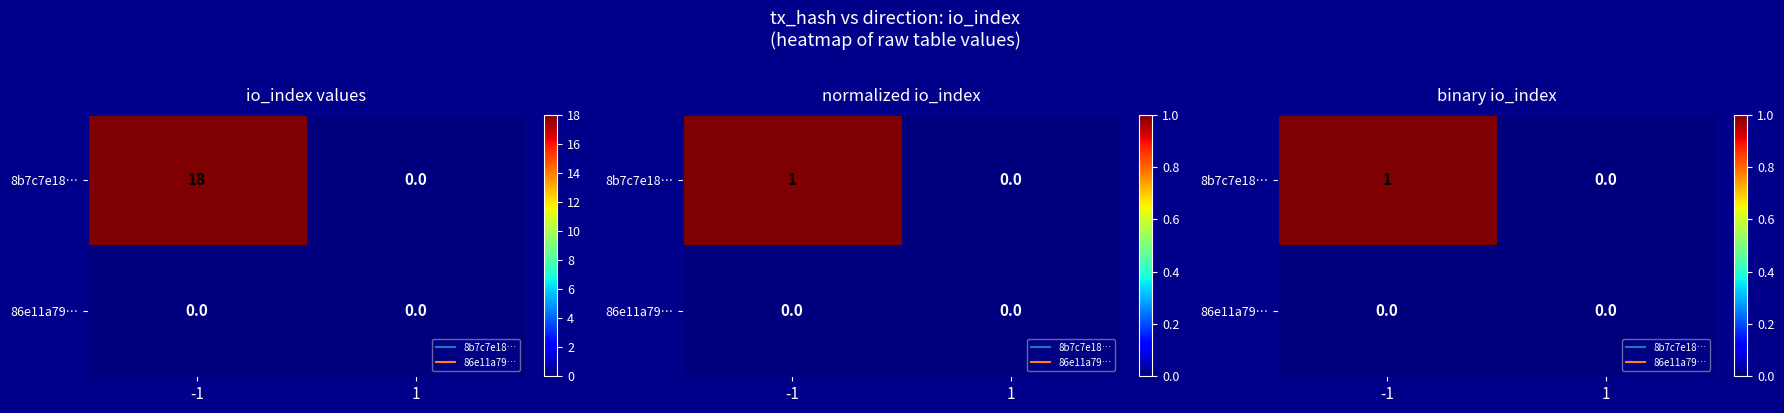

Between -1 and 1, which series saw the biggest shift?

8b7c7e18…